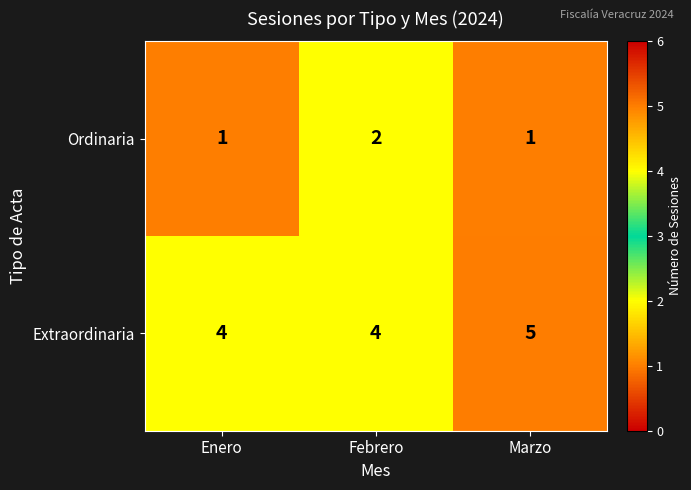

Which series has the largest total across all categories?

Extraordinaria